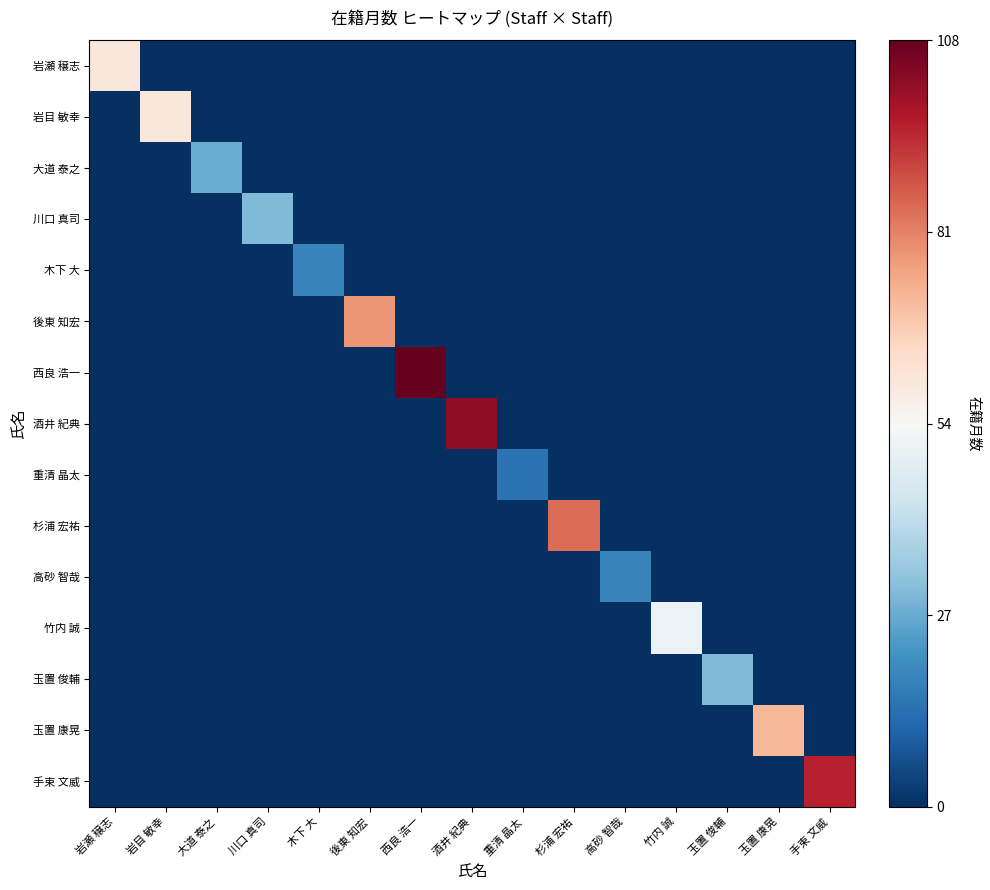

Count the number of data series in this chart.

15